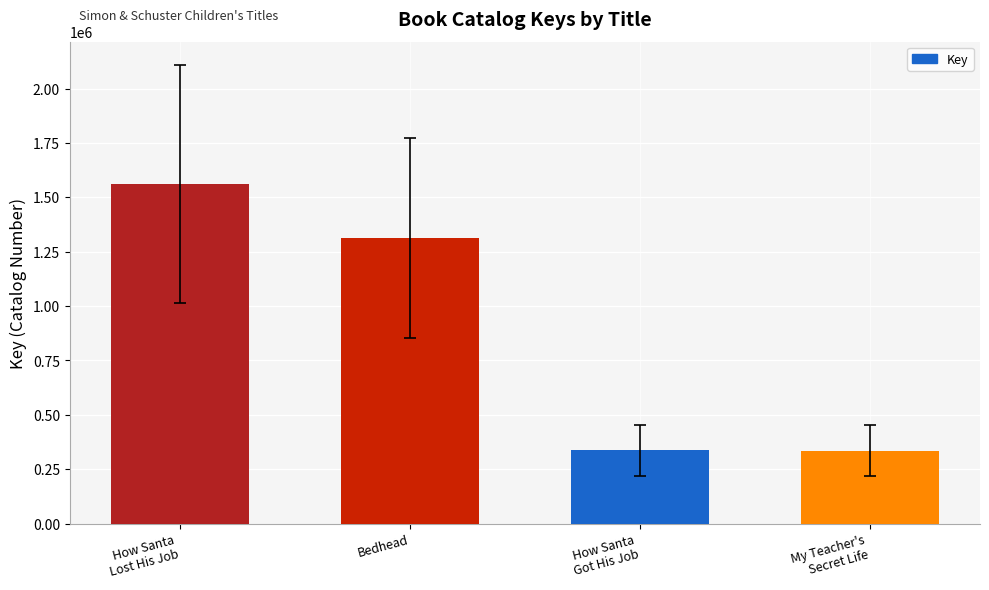

At which label is the value closest to 949446?

Bedhead